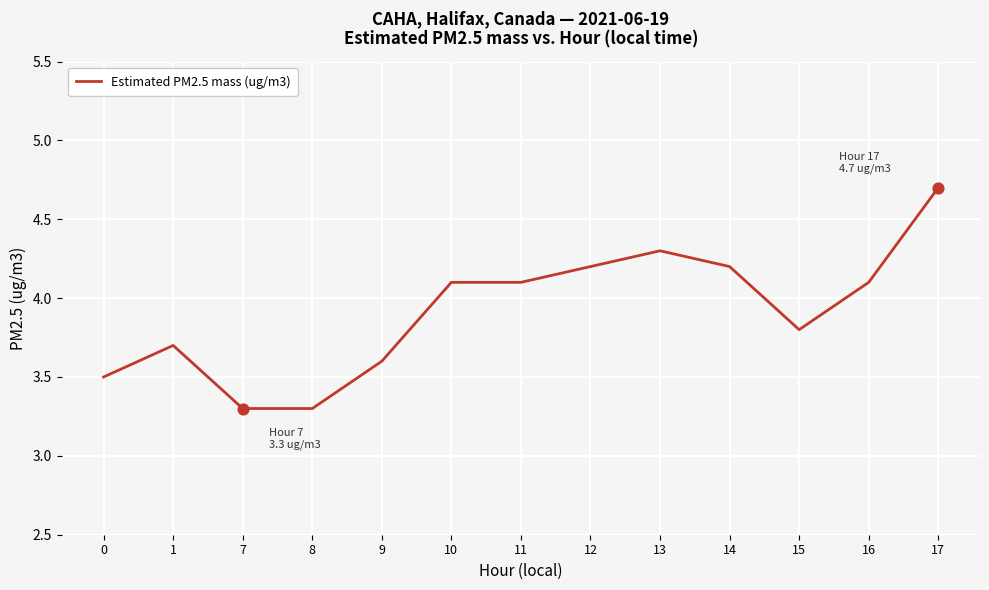

Approximately how many times larger is the value at 1 compared to 14?

0.9